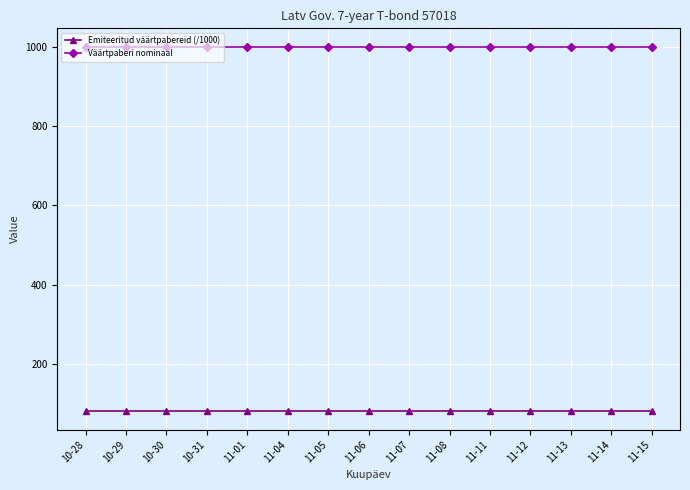

What are all the series names shown in the legend?

Emiteeritud väärtpabereid (/1000), Väärtpaberi nominaal